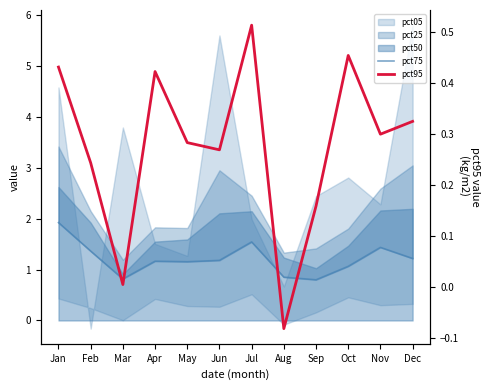

True or false: pct95 and pct75 cross at least once.

False